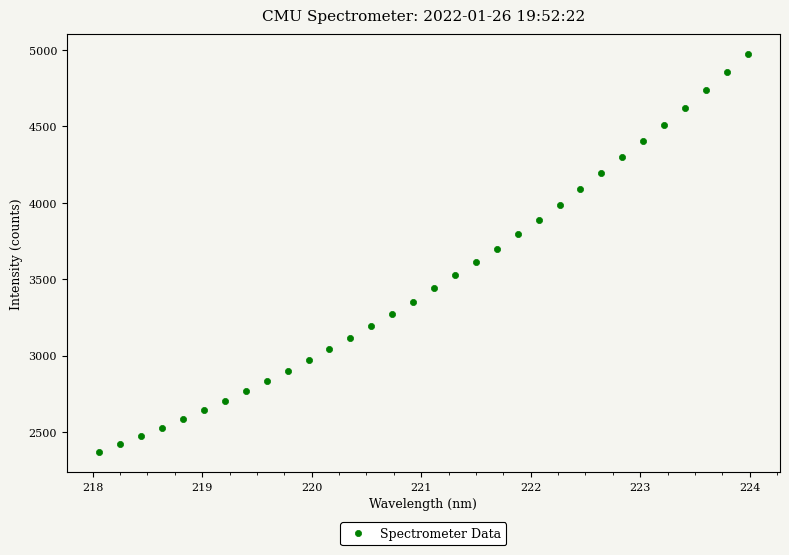

What Y value in the scatter plot is closest to 3670?

3699.2